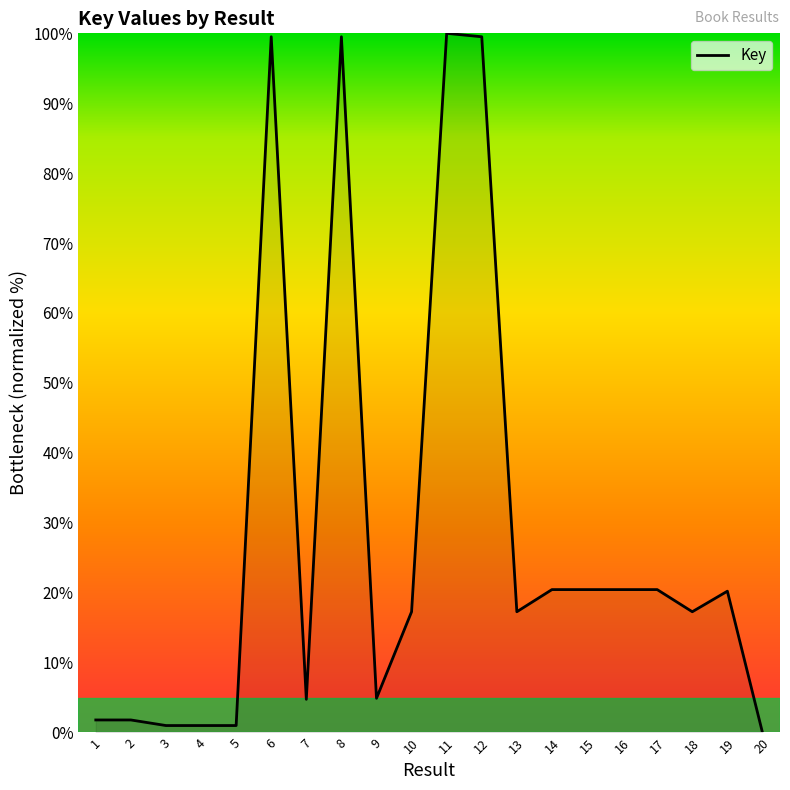

The chart shows a value of 20.4 at 15. True or false?

True